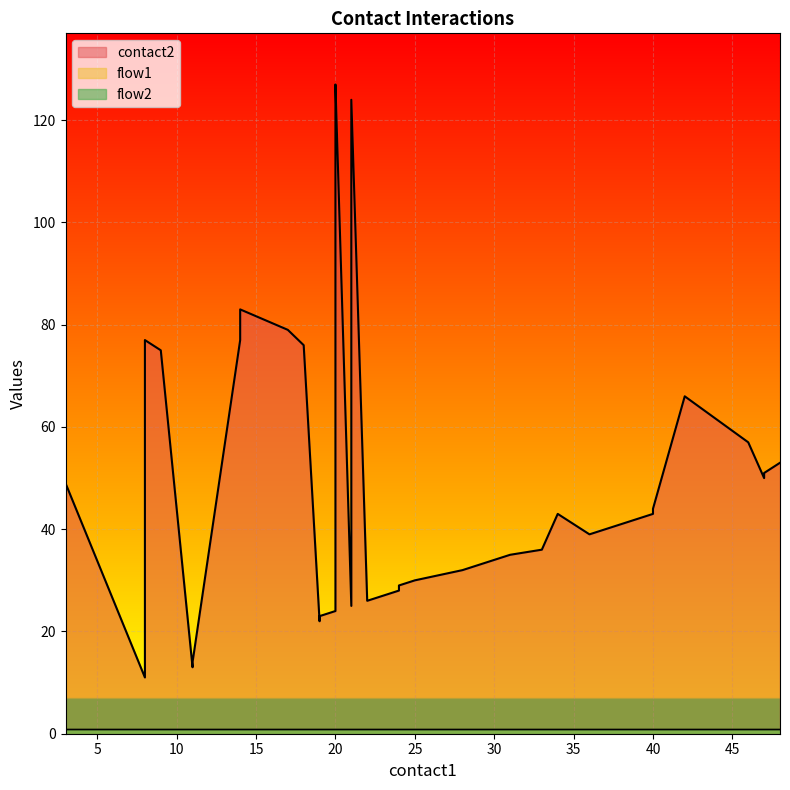

The value of contact2 at 7 is 17. True or false?

False